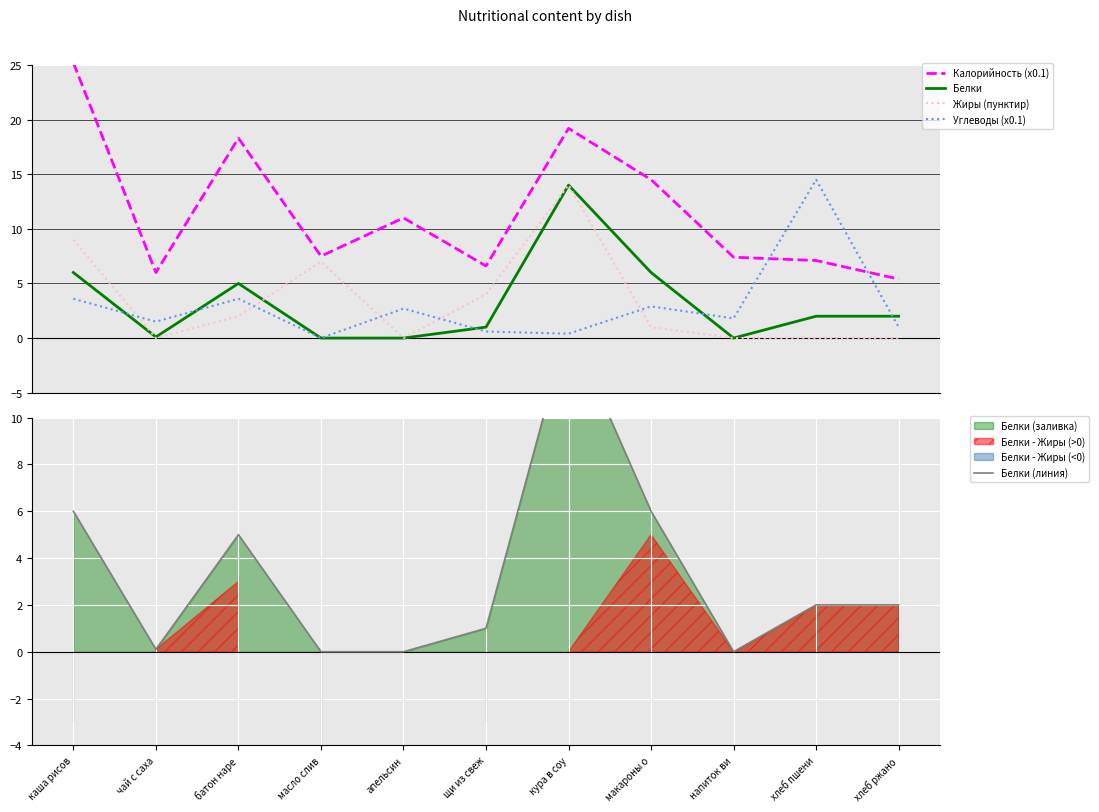

How many positive values does the Углеводы (x0.1) series have?

10